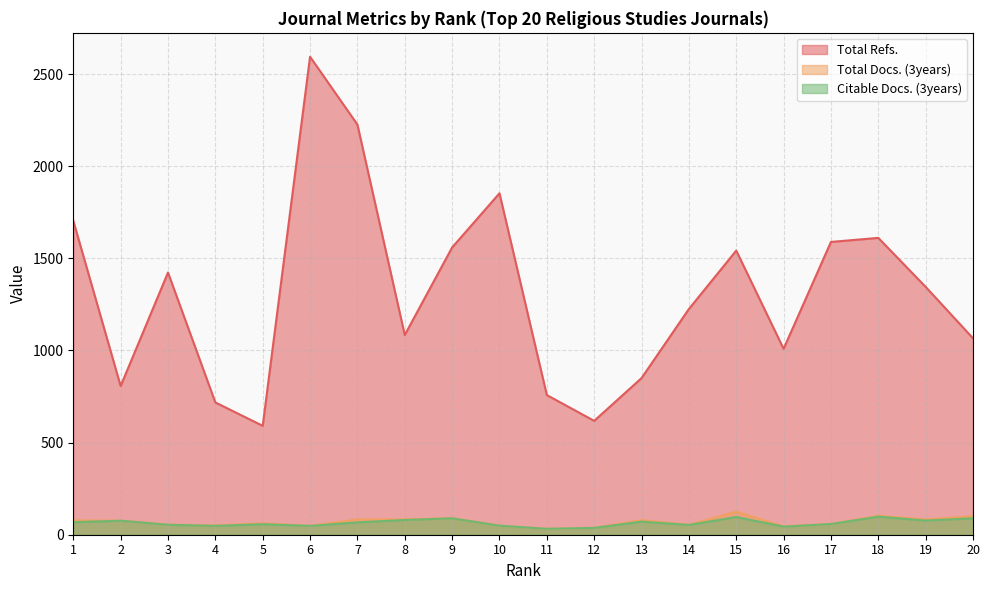

How many lines are shown in the chart?

3